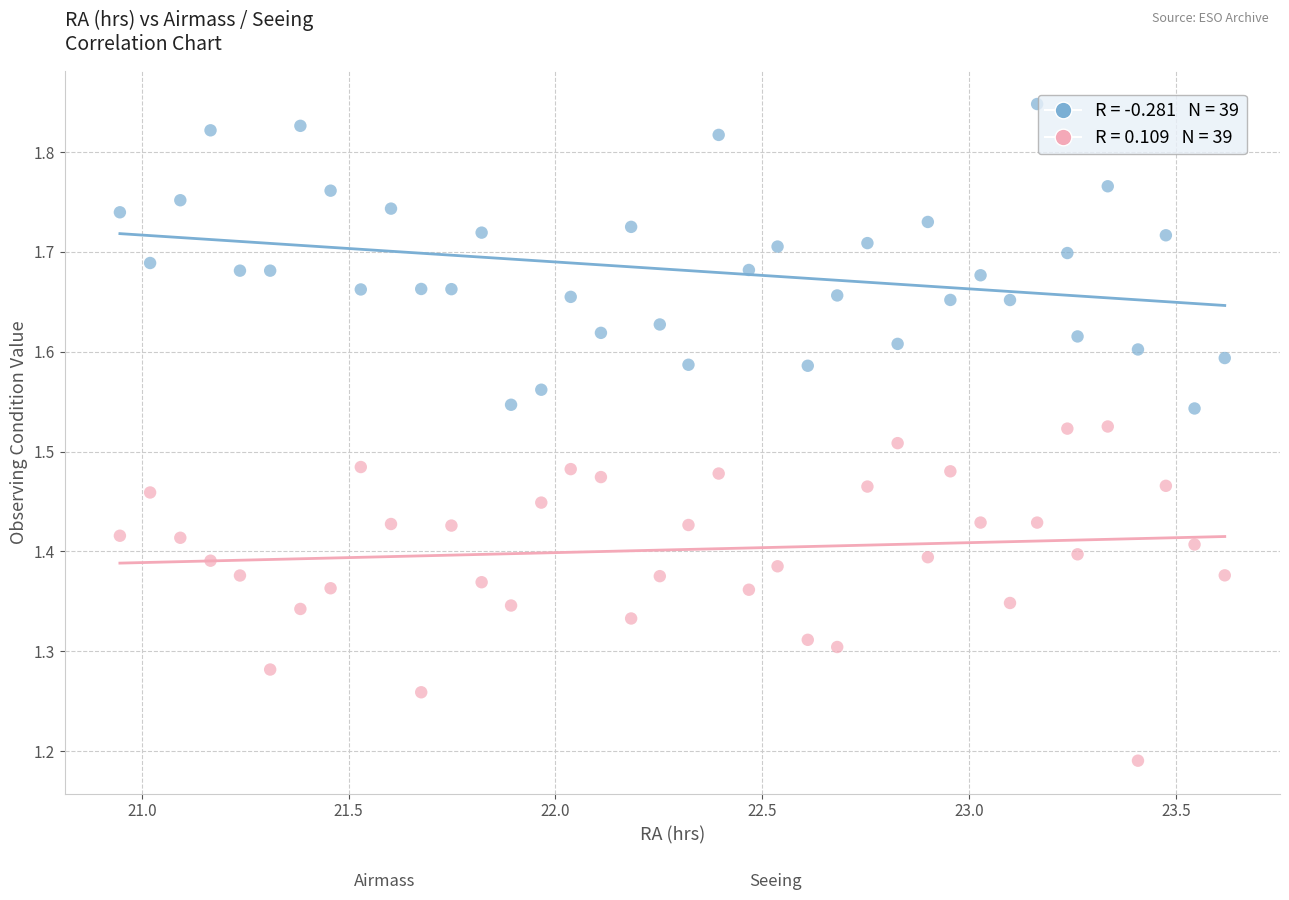

Across all data points, what is the range of X values (max minus min)?

2.7